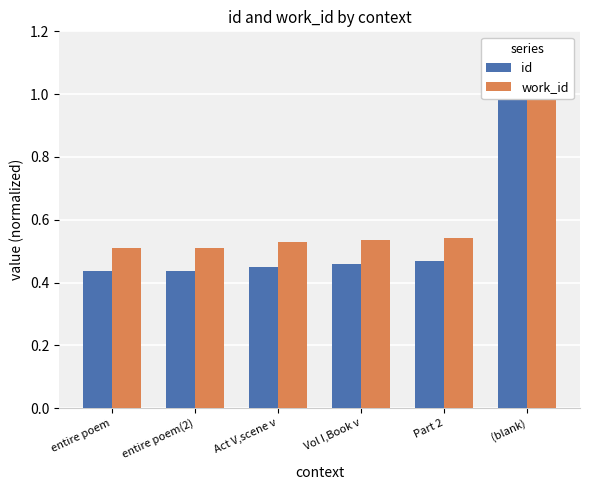

Are the bars grouped side by side (vs. stacked)?

Yes